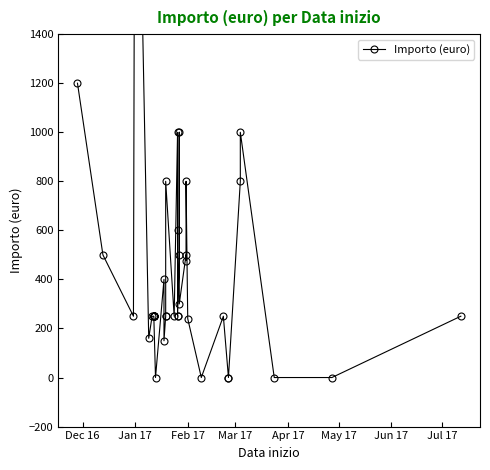

How many values are above zero?

34